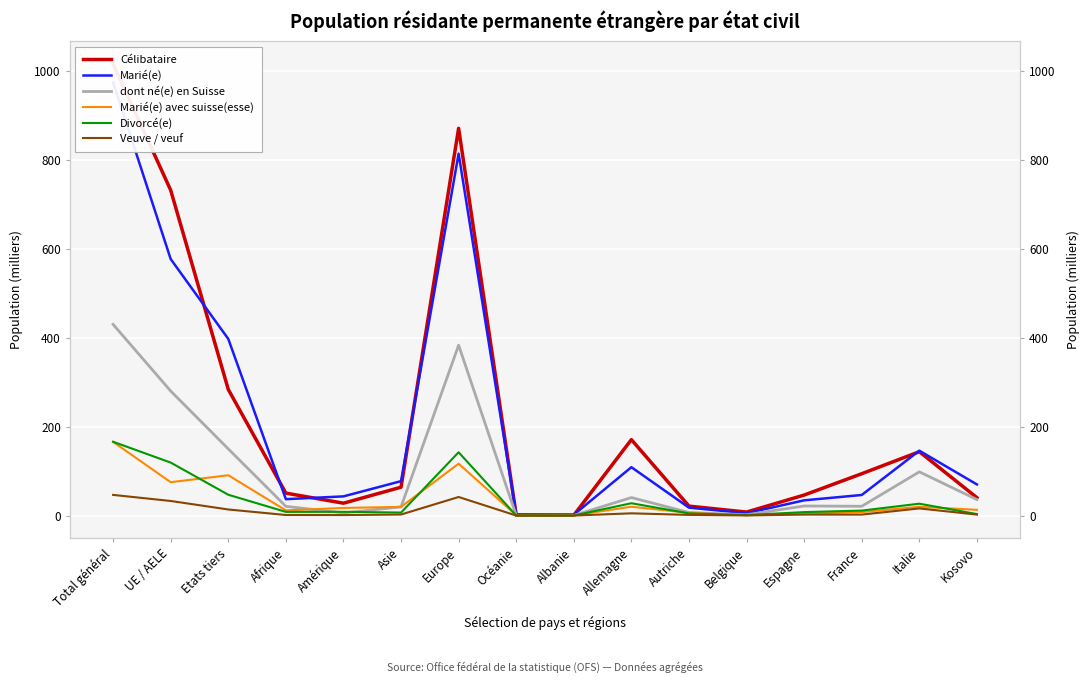

What is the difference between the second highest and second lowest values in the dont né(e) en Suisse series?

382.7